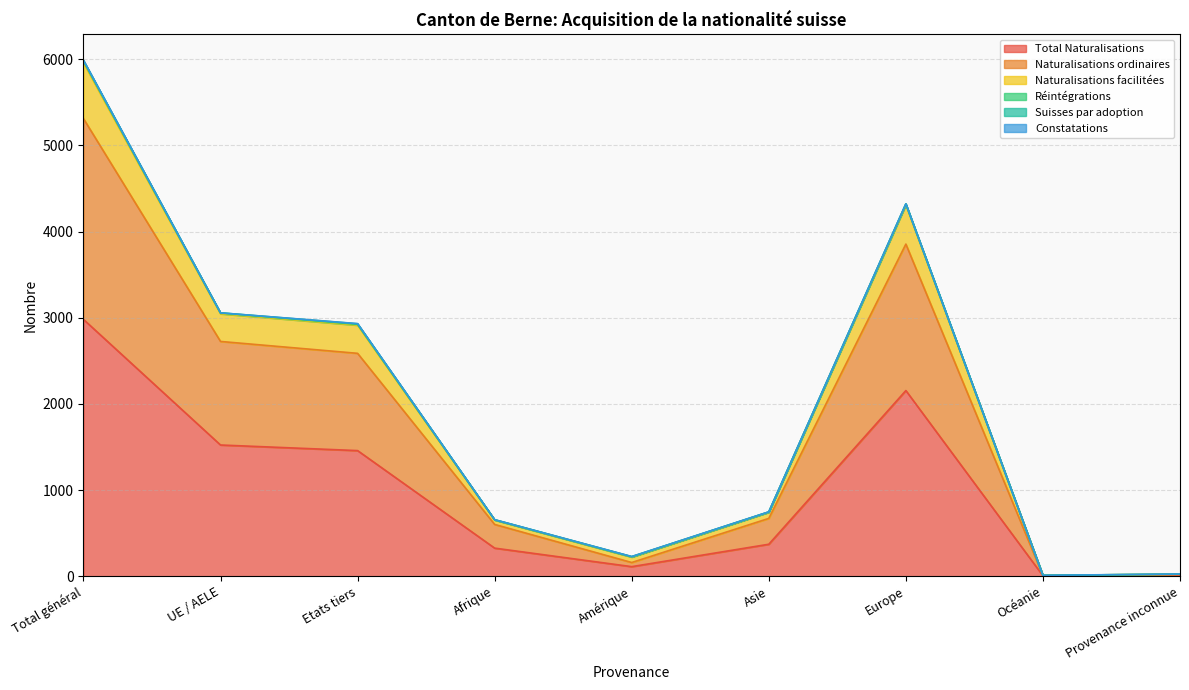

At which label does Total Naturalisations reach its peak?

Total général